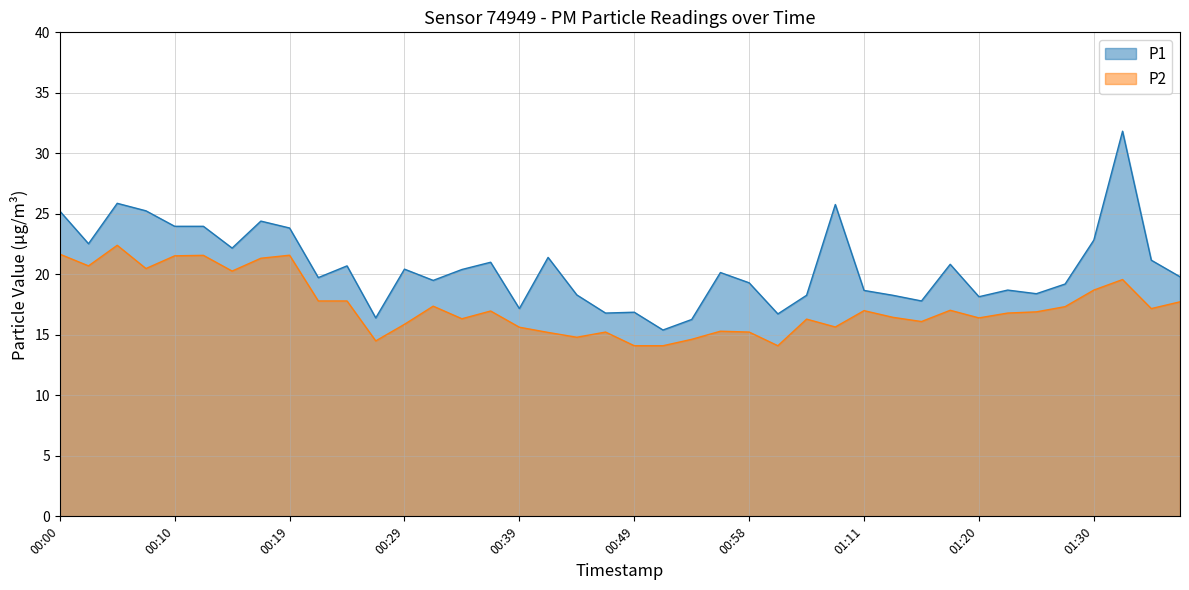

Reading right to left, extract all data points from this chart.

P1: 19.8	21.2	31.8	22.8	19.2	18.4	18.7	18.1	20.8	17.8	18.3	18.7	25.8	18.3	16.7	19.3	20.1	16.3	15.4	16.9	16.8	18.3	21.4	17.2	21.0	20.4	19.5	20.4	16.4	20.7	19.7	23.8	24.4	22.2	24.0	24.0	25.2	25.9	22.5	25.2
P2: 17.7	17.2	19.6	18.7	17.3	16.9	16.8	16.4	17.0	16.1	16.4	17.0	15.7	16.3	14.1	15.2	15.3	14.6	14.1	14.1	15.2	14.8	15.2	15.6	17.0	16.3	17.4	15.9	14.5	17.8	17.8	21.6	21.3	20.3	21.6	21.5	20.5	22.4	20.7	21.7